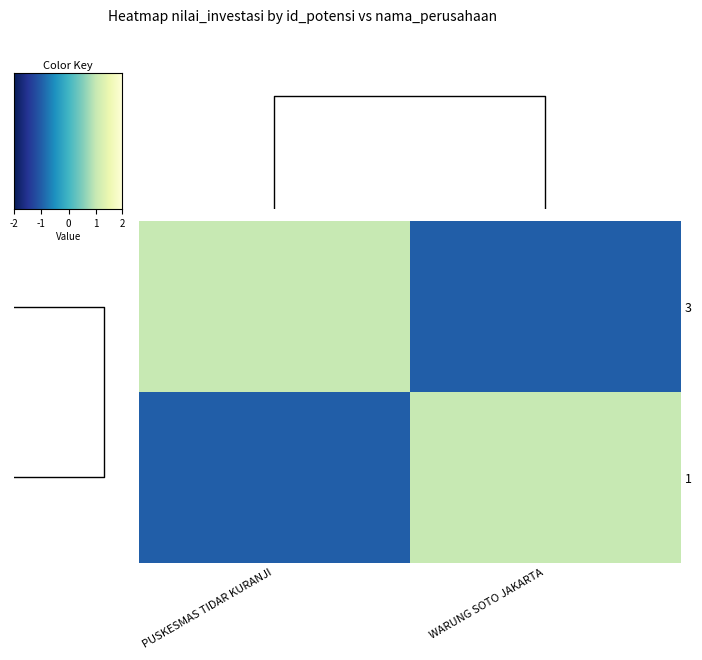

What is the maximum value shown in the chart?

1